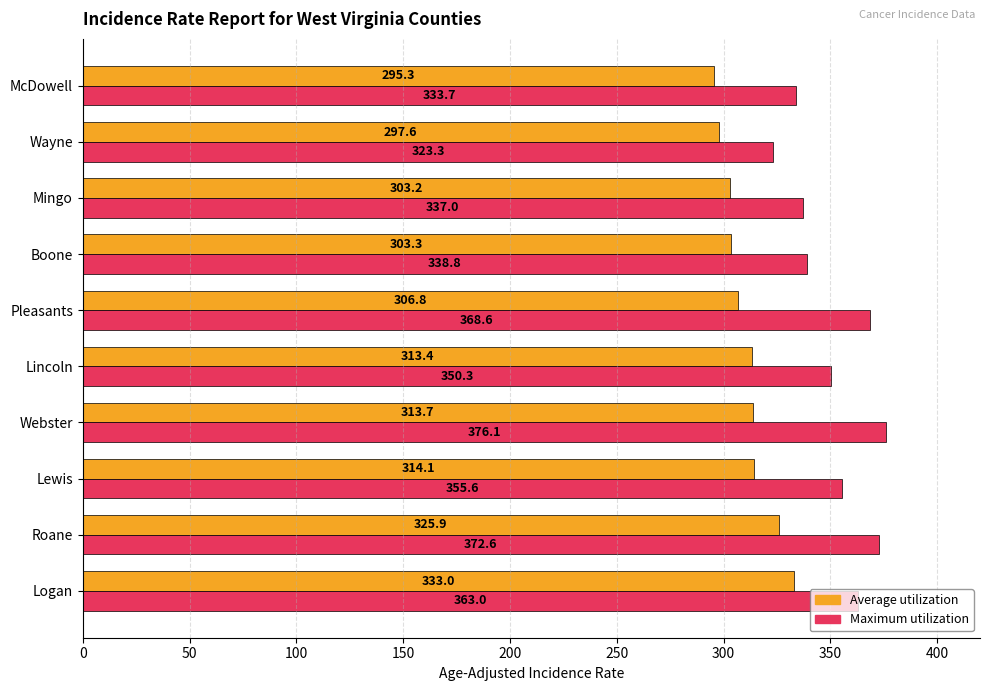

Which category has the lowest value in the Maximum utilization series?

Wayne